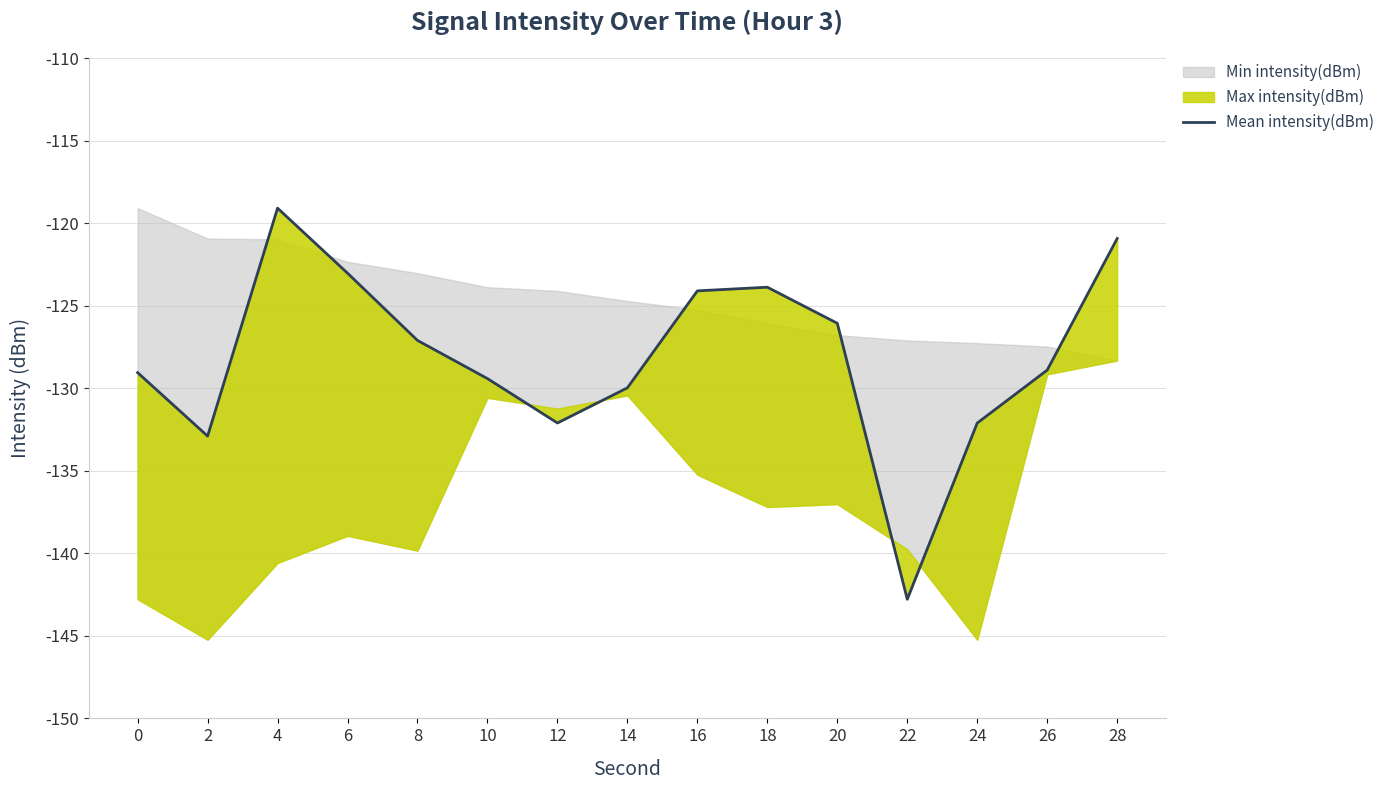

What is the value of the 6th point from the left?

-129.4